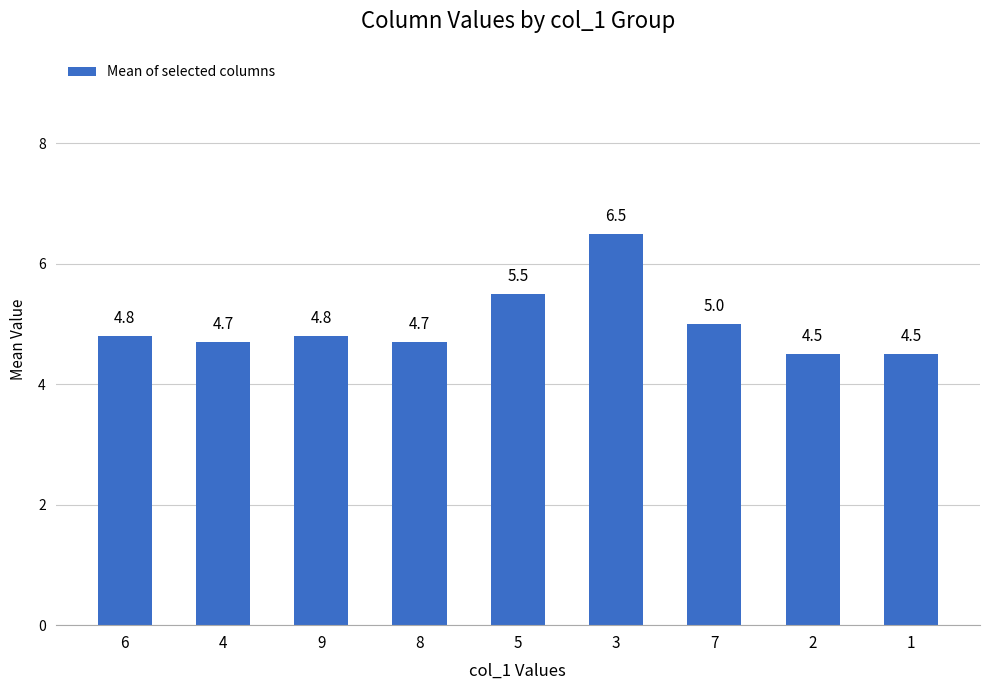

True or false: the data shows 8.3 at 5.

False